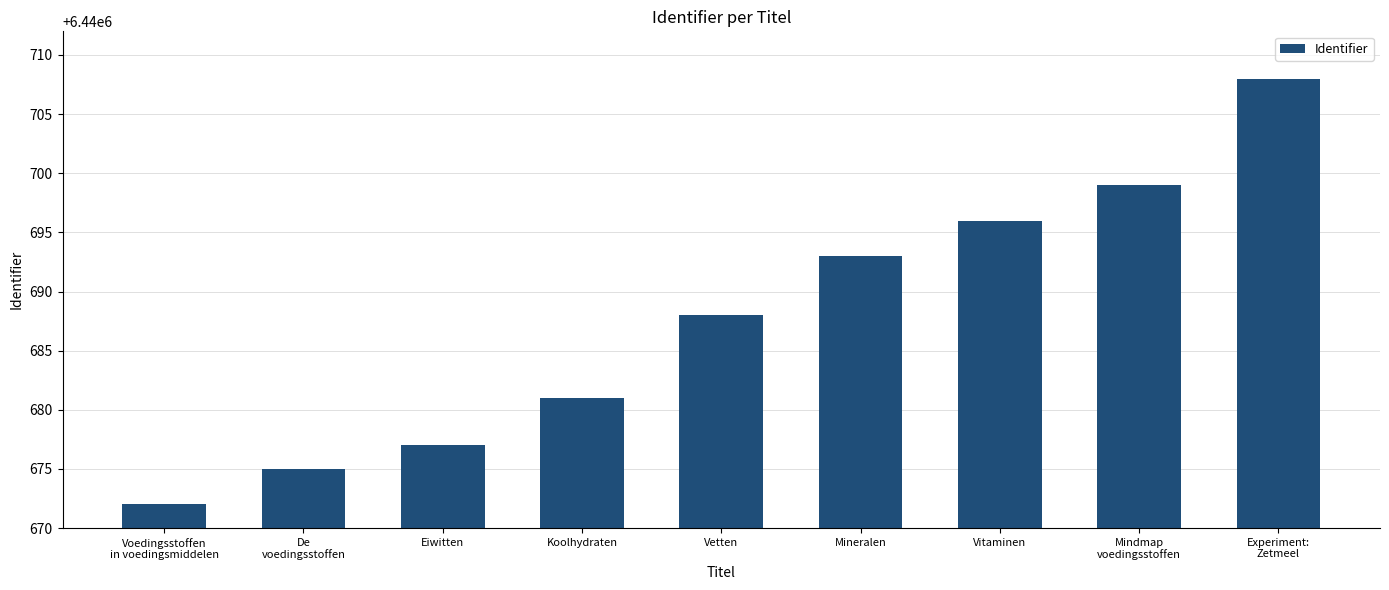

Reading left to right, list all the values displayed in this chart.

Voedingsstoffen
in voedingsmiddelen=6440672	De
voedingsstoffen=6440675	Eiwitten=6440677	Koolhydraten=6440681	Vetten=6440688	Mineralen=6440693	Vitaminen=6440696	Mindmap
voedingsstoffen=6440699	Experiment:
Zetmeel=6440708